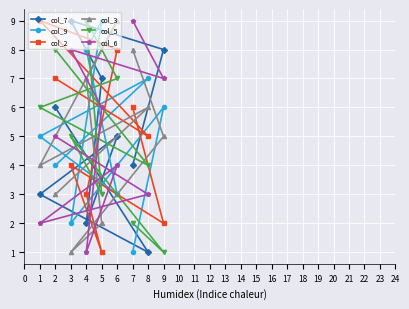

Which label corresponds to the smallest value in the chart?

1